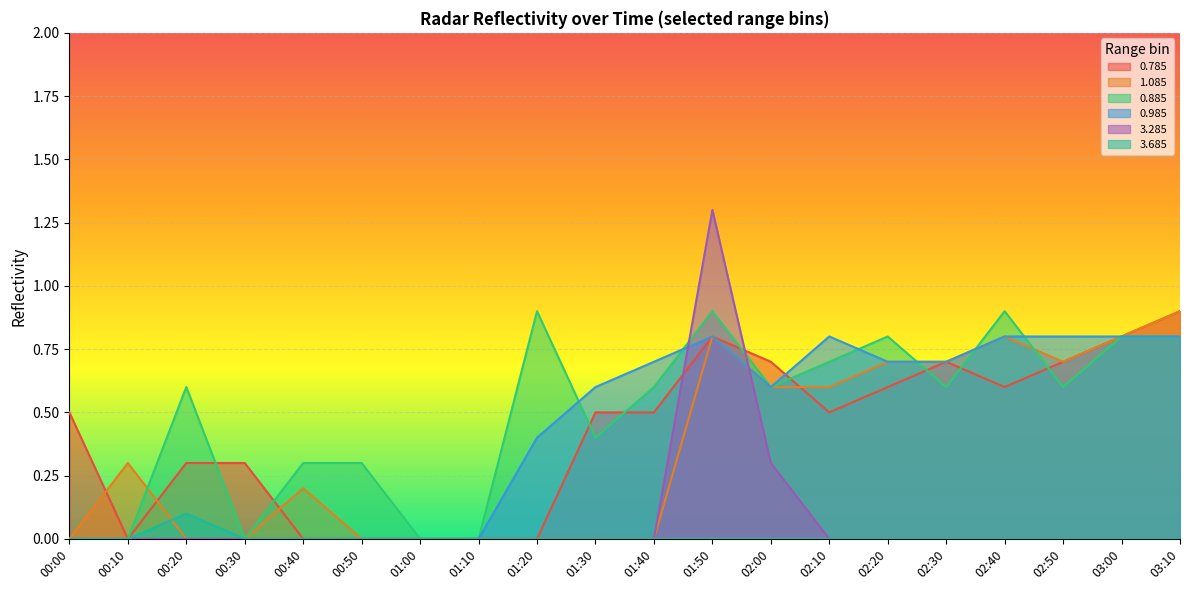

What is the sum of all 3.685 values?

0.1